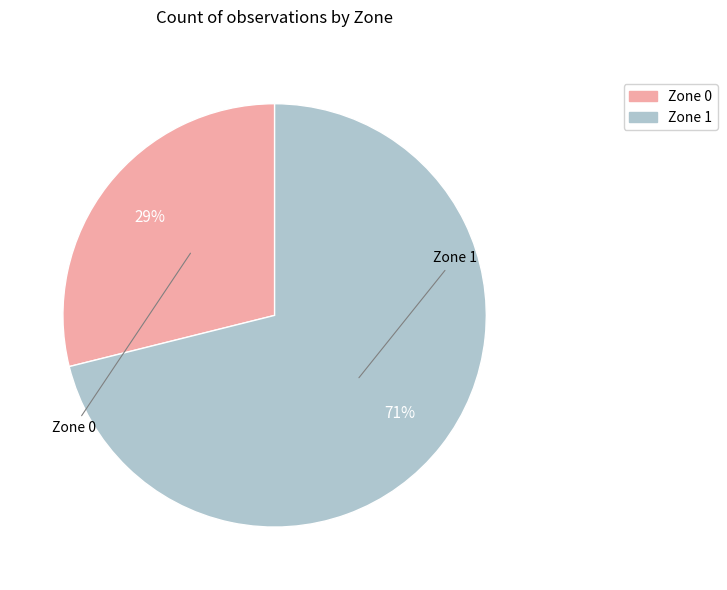

To the nearest percent, what percentage of the pie is Zone 1?

71%